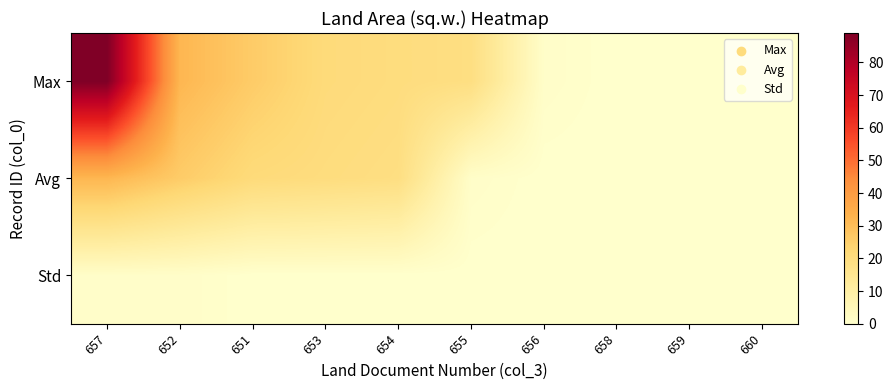

Between 655 and 659, which series saw the biggest shift?

Max